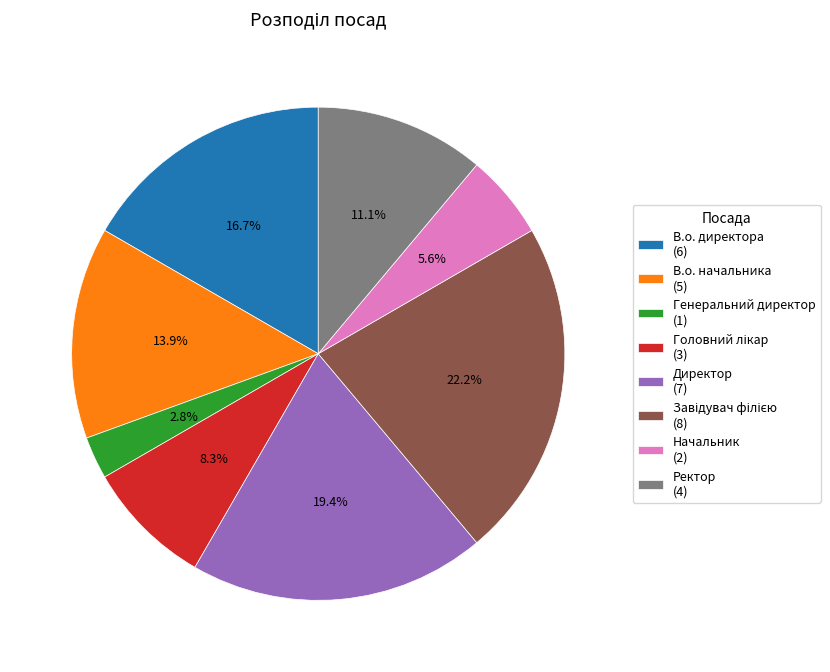

Does any single category account for the majority?

No